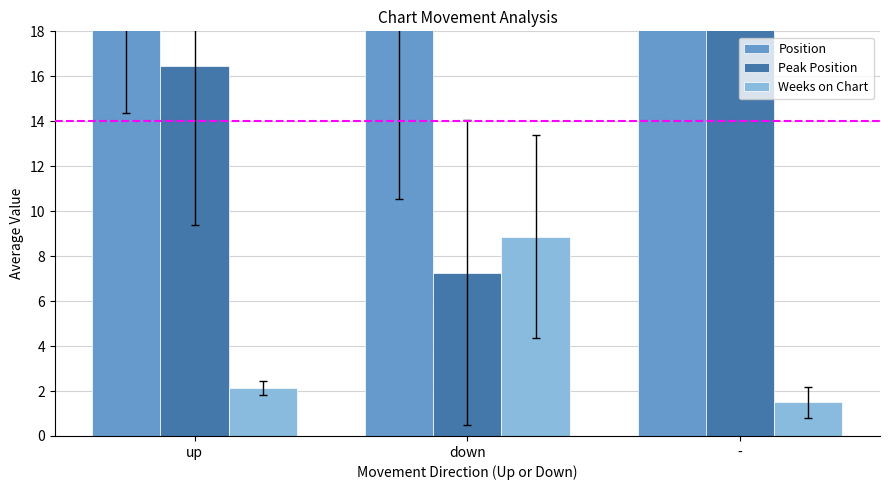

What value does the Position series have at up?

20.9